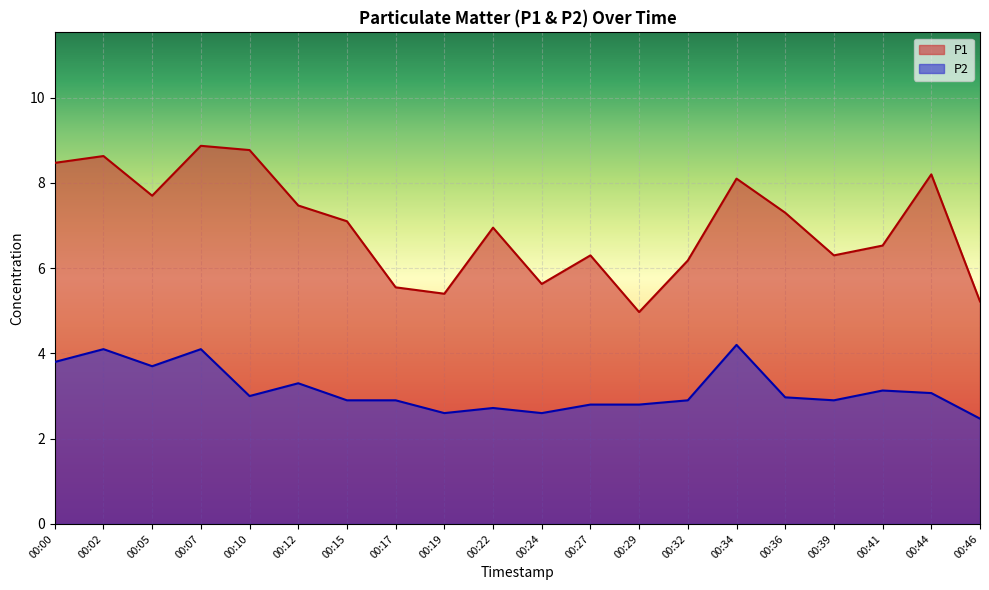

What is the total value across all series at 00:24?

8.2